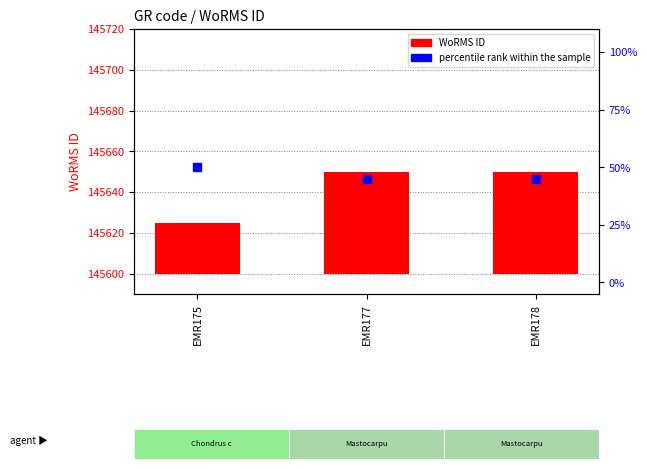

Which series has the widest spread of Y values?

WoRMS ID